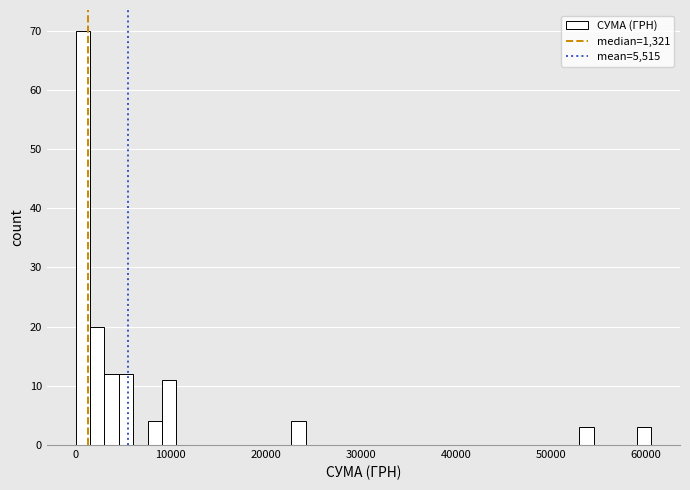

Read against the x-axis, roughly where is the centre of the tallest bar?

1000